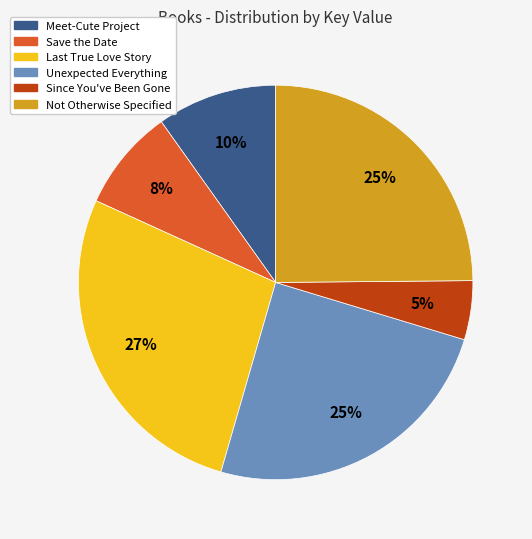

Does Save the Date represent more than half of the total?

No